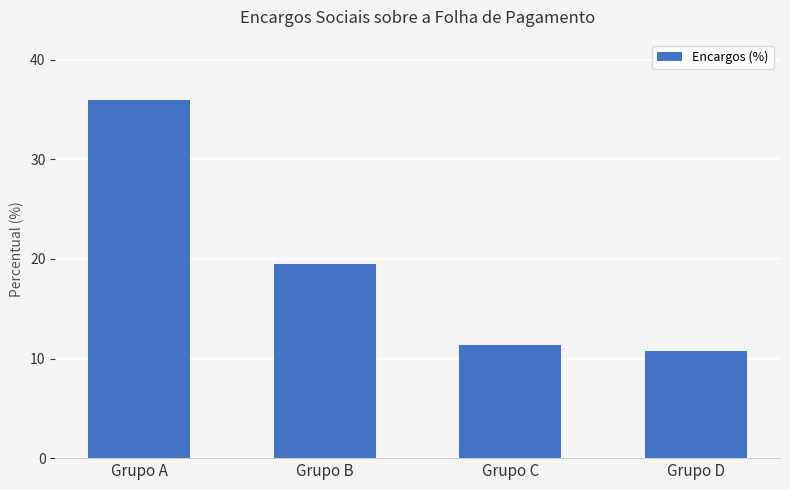

Count the number of data series in this chart.

1